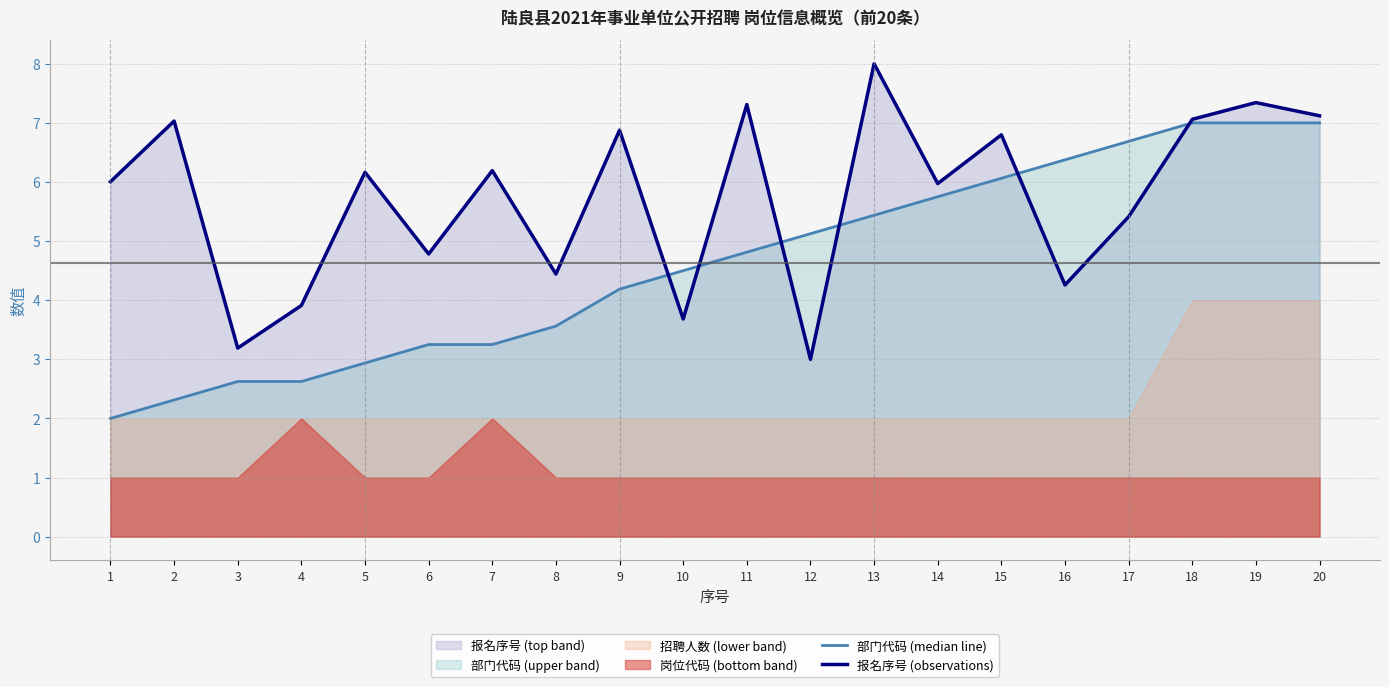

How many times do 部门代码 (median line) and 报名序号 (observations) cross each other?

6